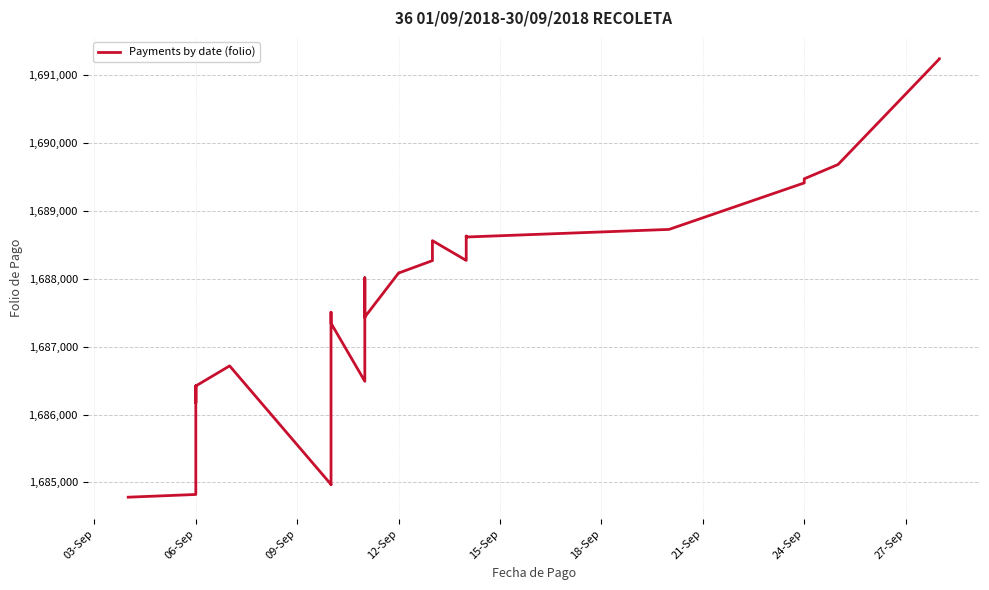

What is the greatest value displayed?

1691243